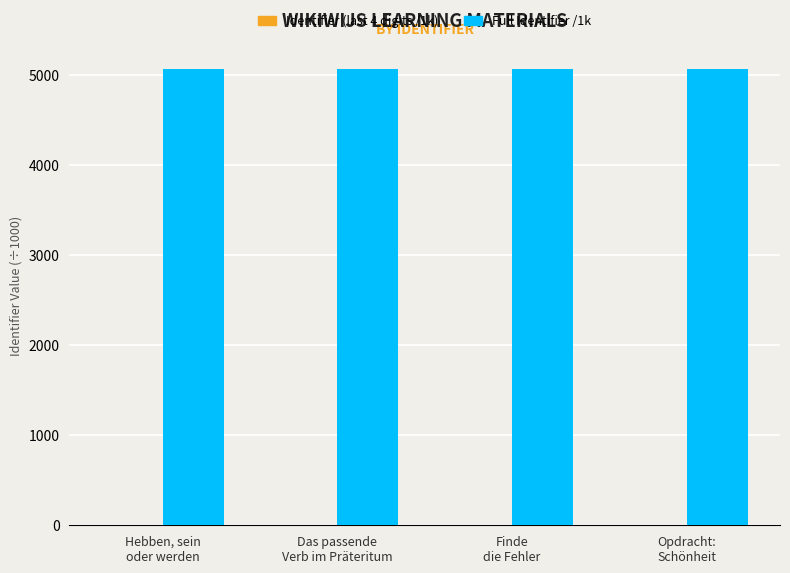

Which series has the largest total across all categories?

Full Identifier /1k